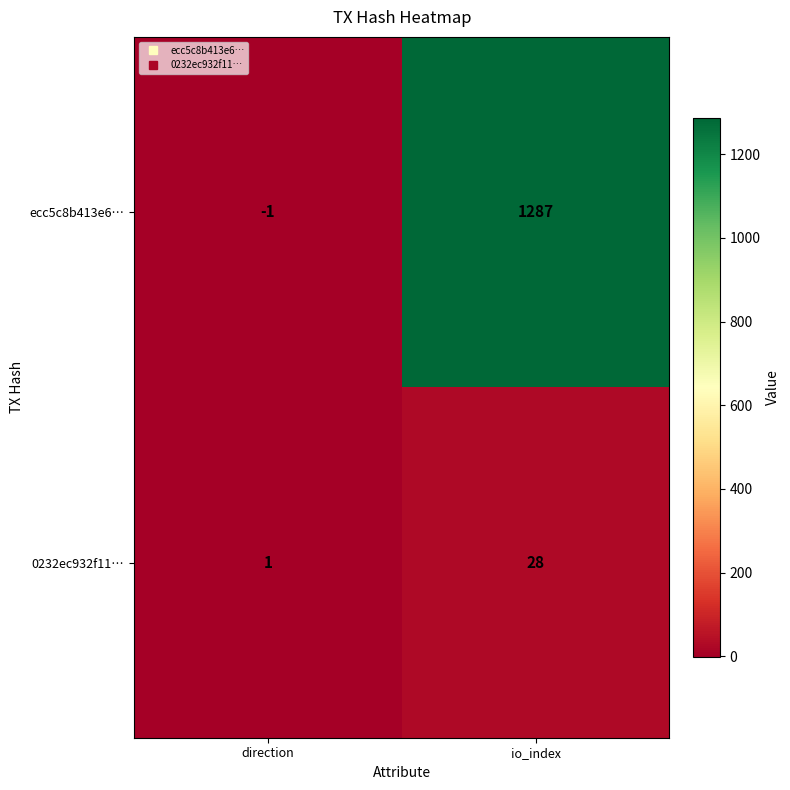

What is the difference between the maximum and minimum values in the ecc5c8b413e6… series?

1288